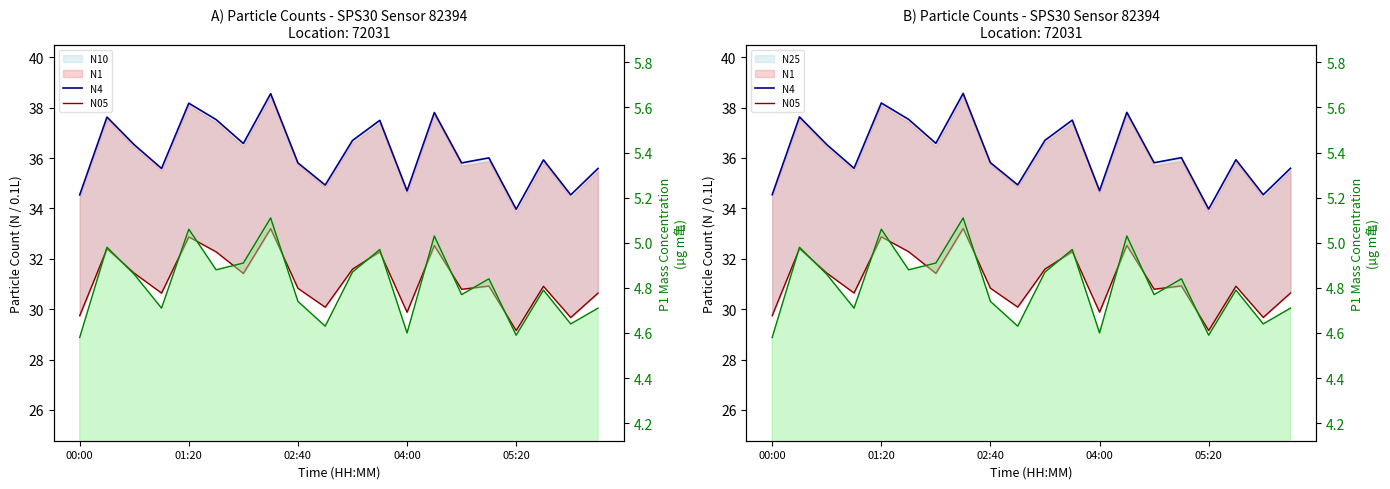

What is the average value of the N05 series?

31.2